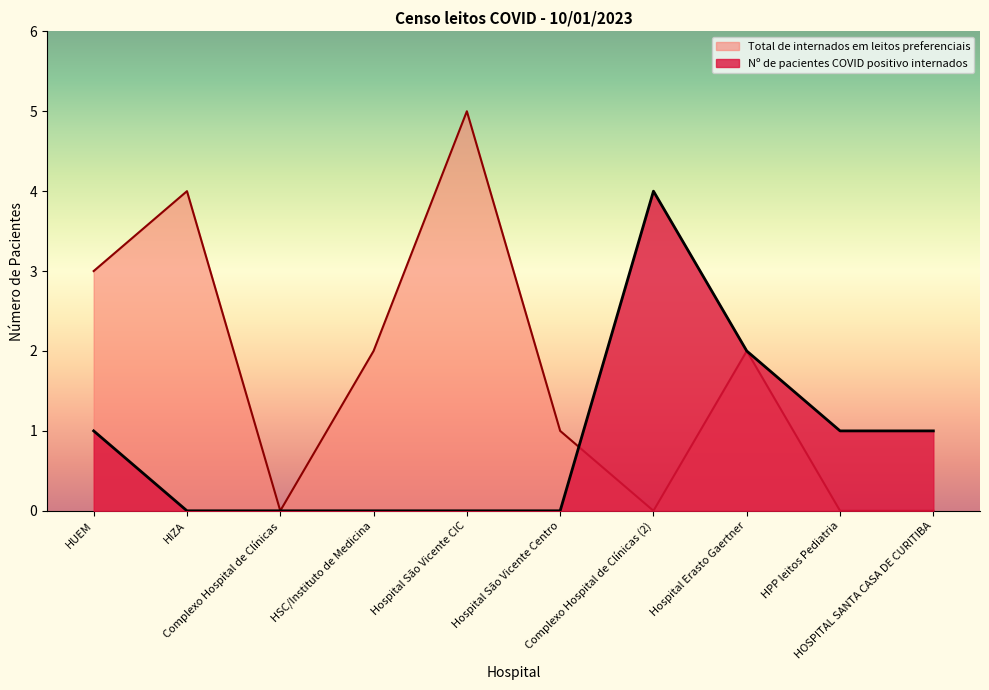

What is the ratio of the value at HOSPITAL SANTA CASA DE CURITIBA to the value at Hospital Erasto Gaertner?

0.5